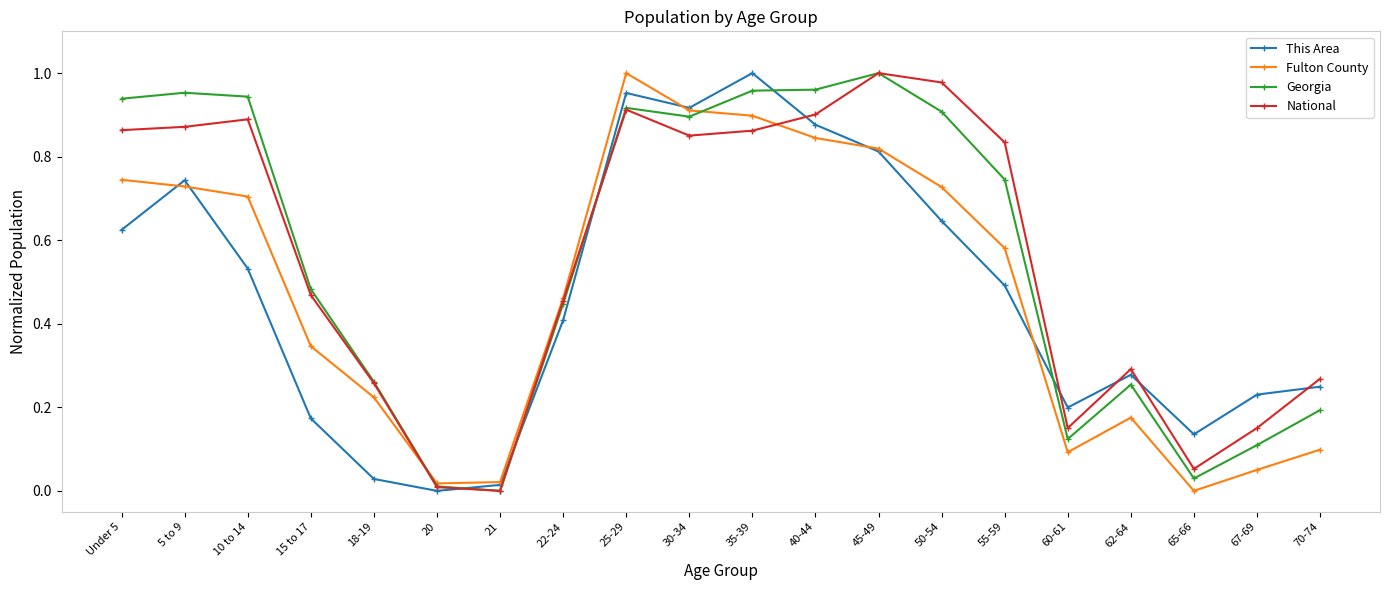

Which series changed the most between 30-34 and 70-74?

Fulton County